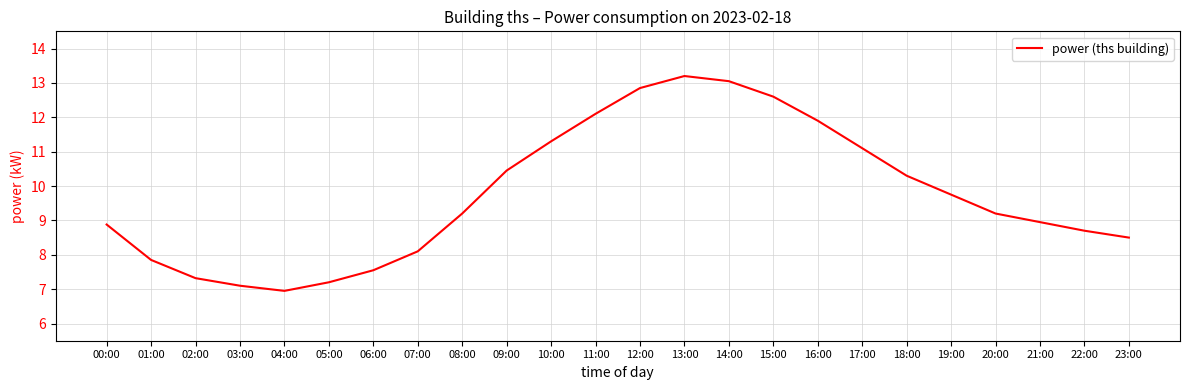

What position from the right is 23:00?

1